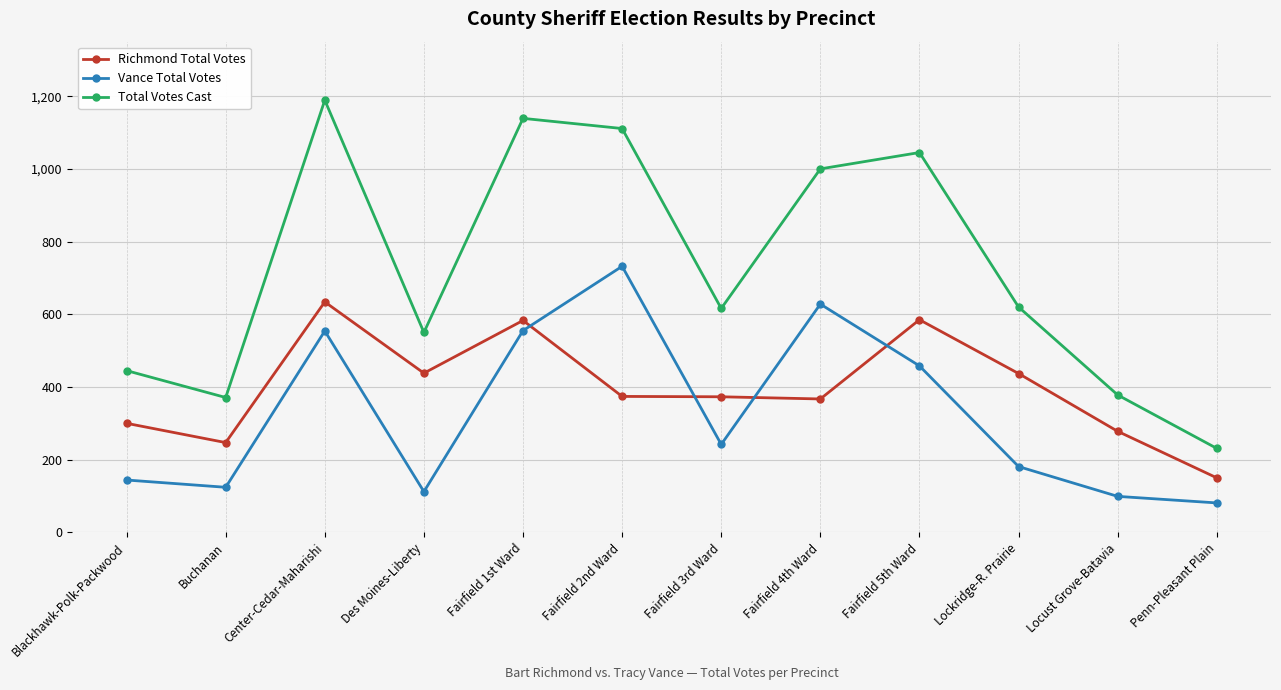

Which series has the largest range (max minus min)?

Total Votes Cast